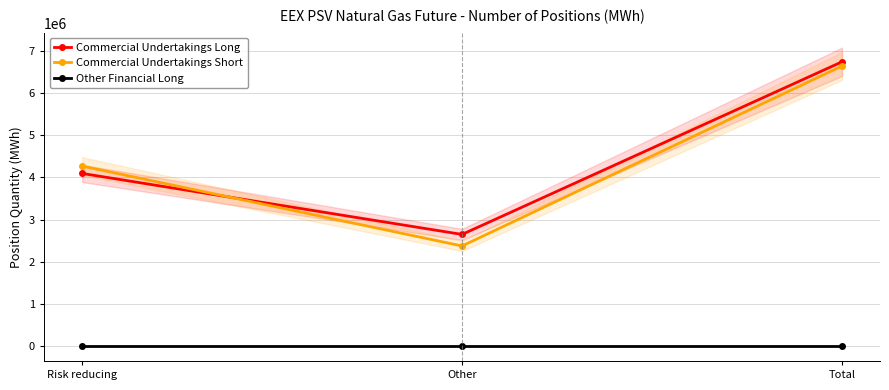

Which series has the widest spread of values?

Commercial Undertakings Short